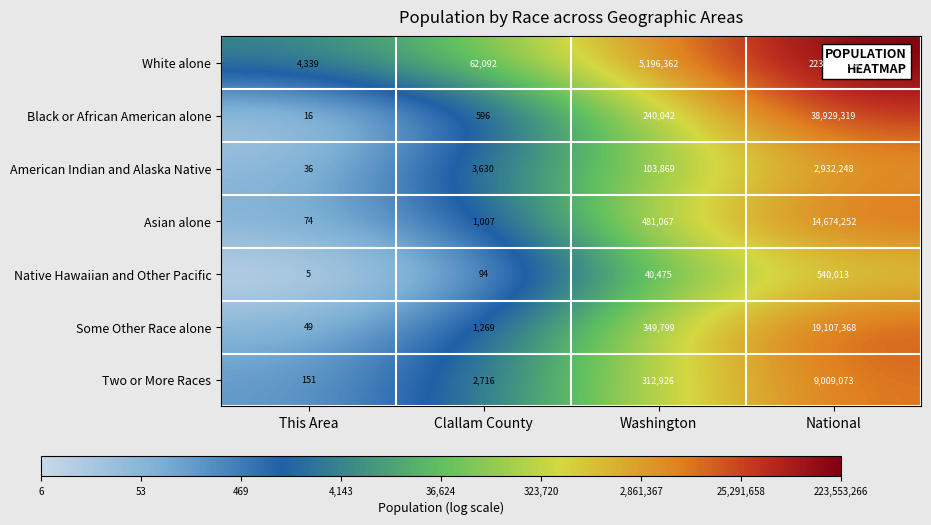

Which series has the largest total across all categories?

White alone